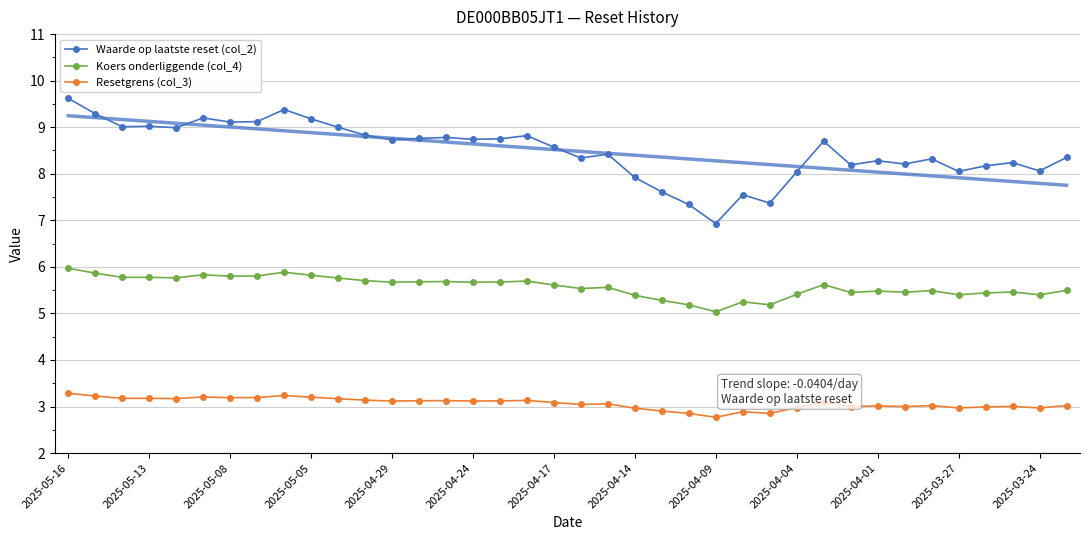

True or false: Waarde op laatste reset (col_2) has a value of 5.5 at 2025-04-01.

False